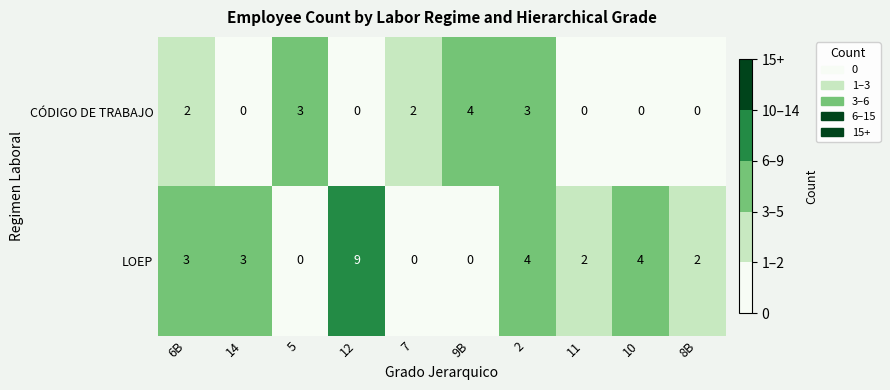

What is the greatest value displayed?

9